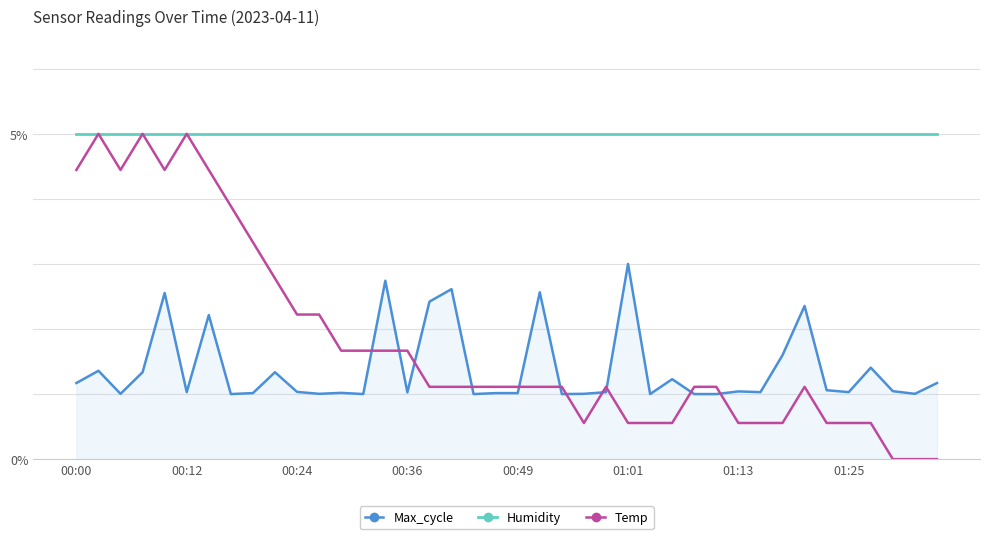

What are all the series names shown in the legend?

Max_cycle, Humidity, Temp